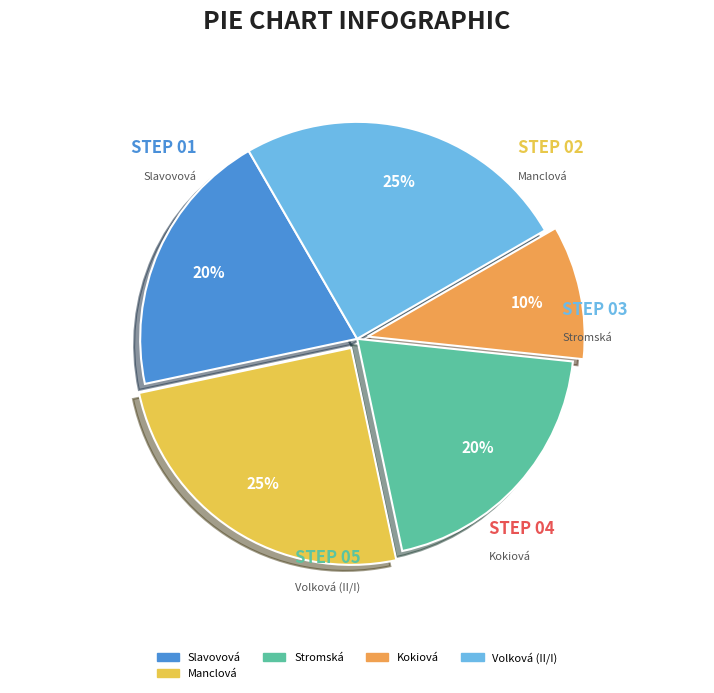

Is there any slice that represents more than half of the pie?

No